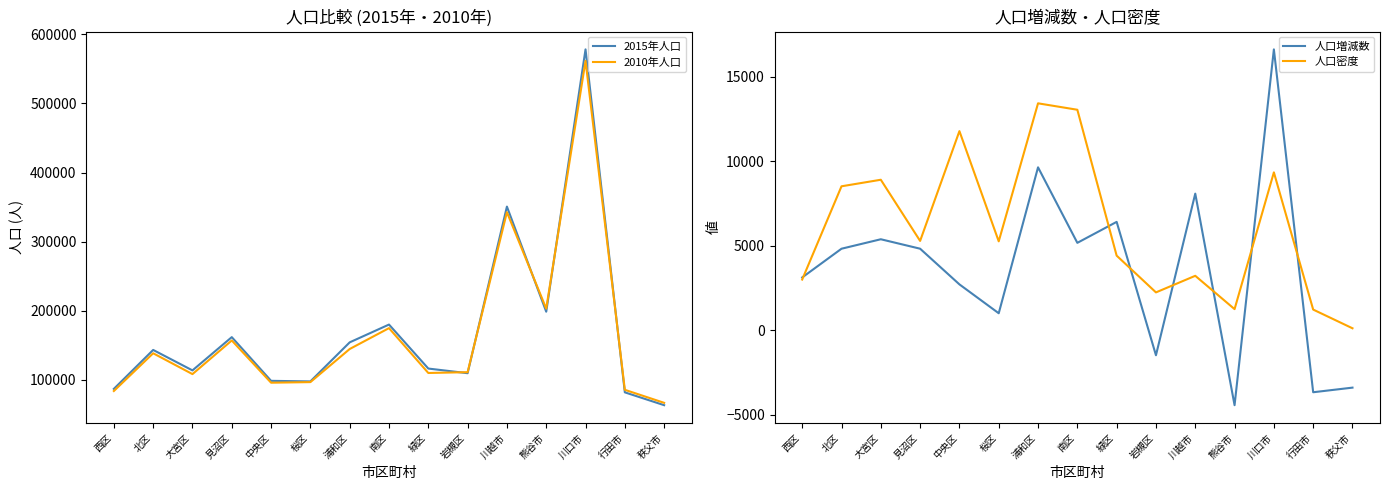

True or false: 人口密度 and 2015年人口 intersect in this chart.

False